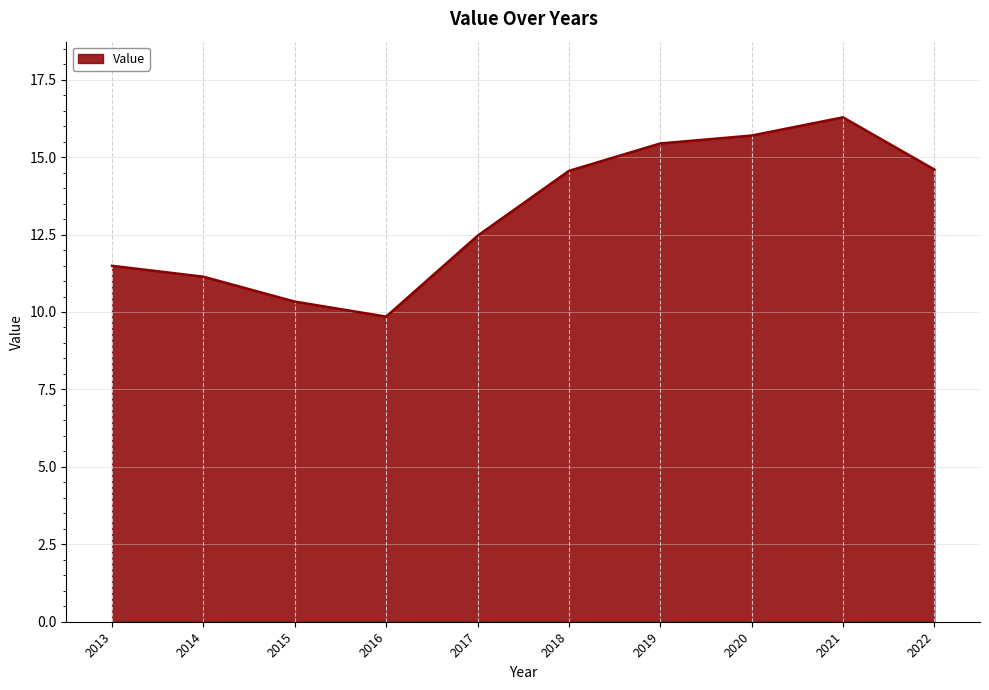

How many lines are shown in the chart?

1